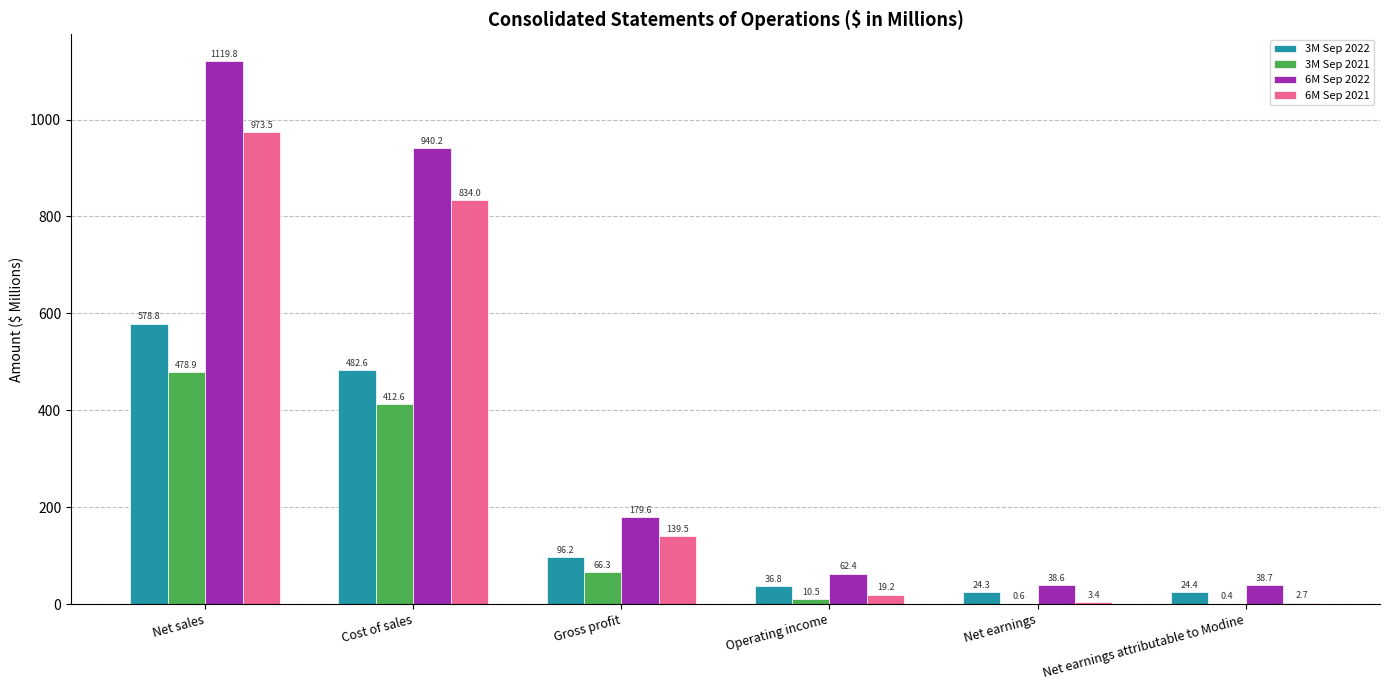

What value does the 3M Sep 2022 series have at Cost of sales?

482.6